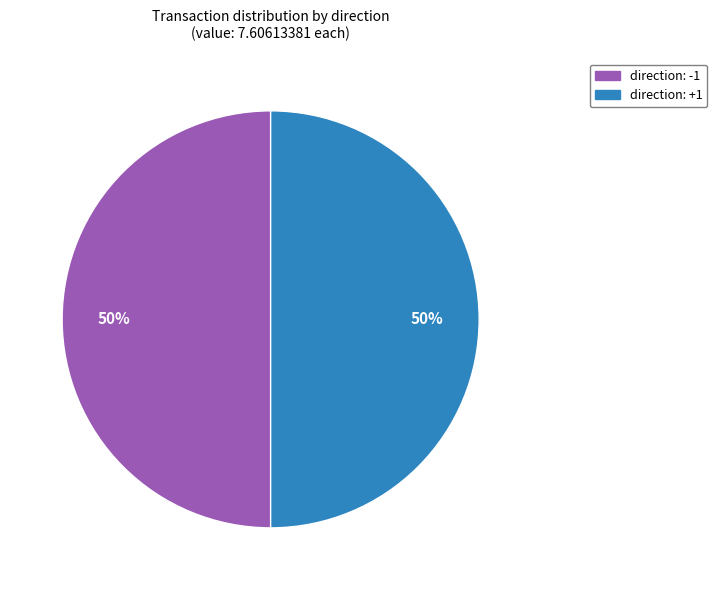

To the nearest percent, what is the average slice percentage?

50%